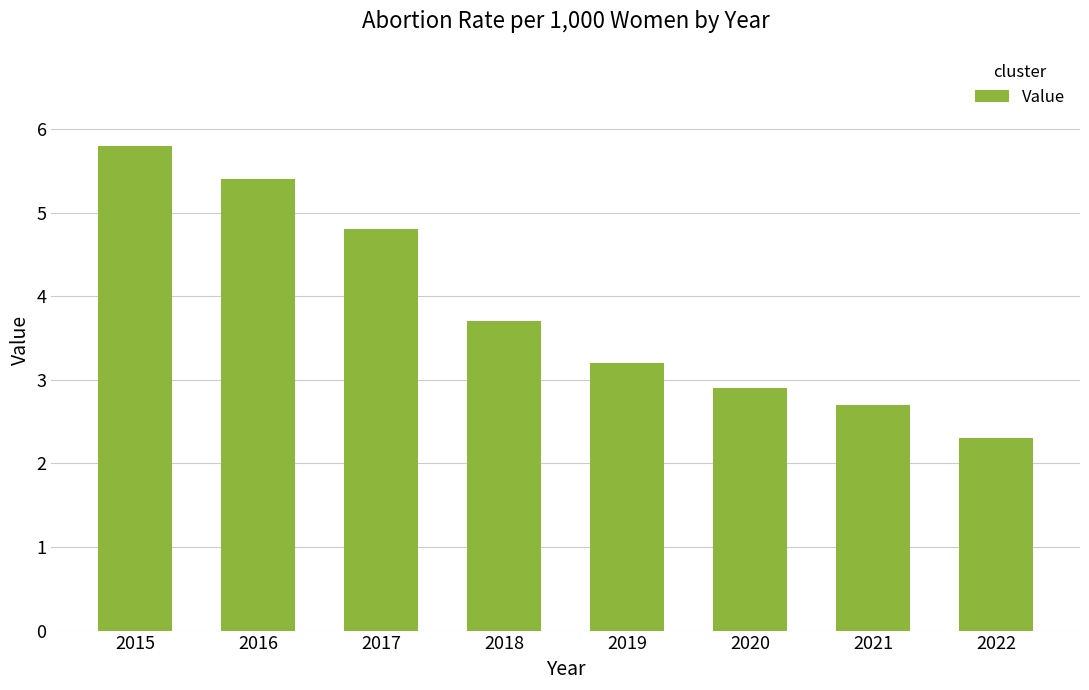

Reading left to right, extract all data points from this chart.

5.8	5.4	4.8	3.7	3.2	2.9	2.7	2.3